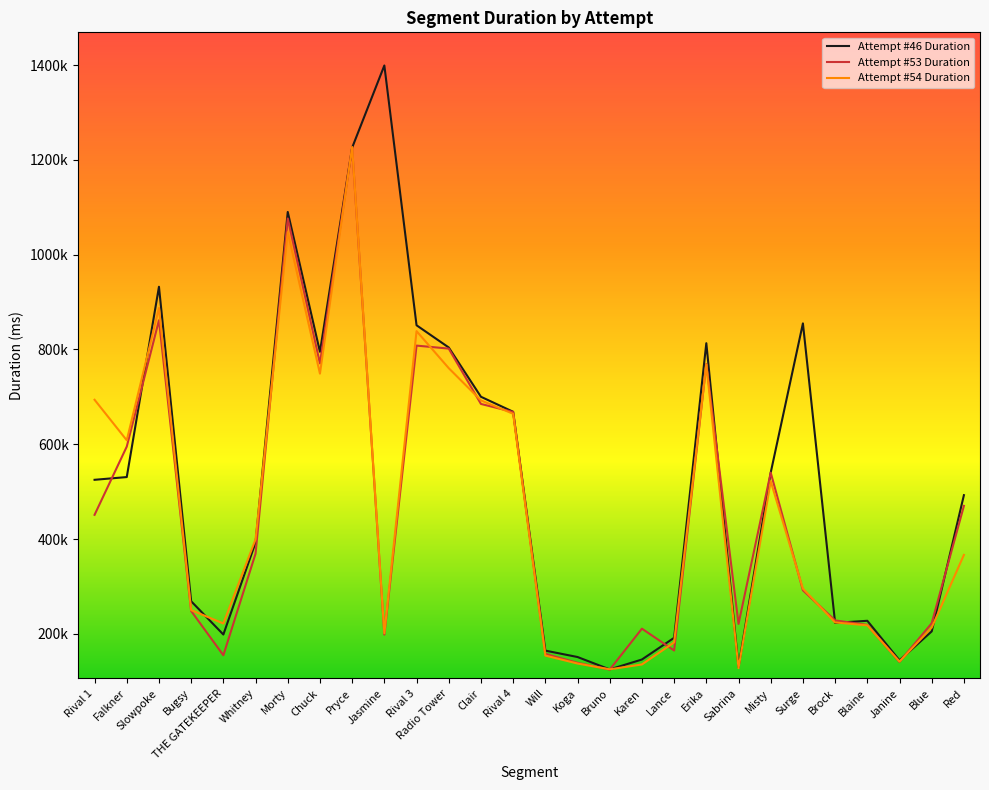

Which series changed the most between Rival 1 and Jasmine?

Attempt #46 Duration